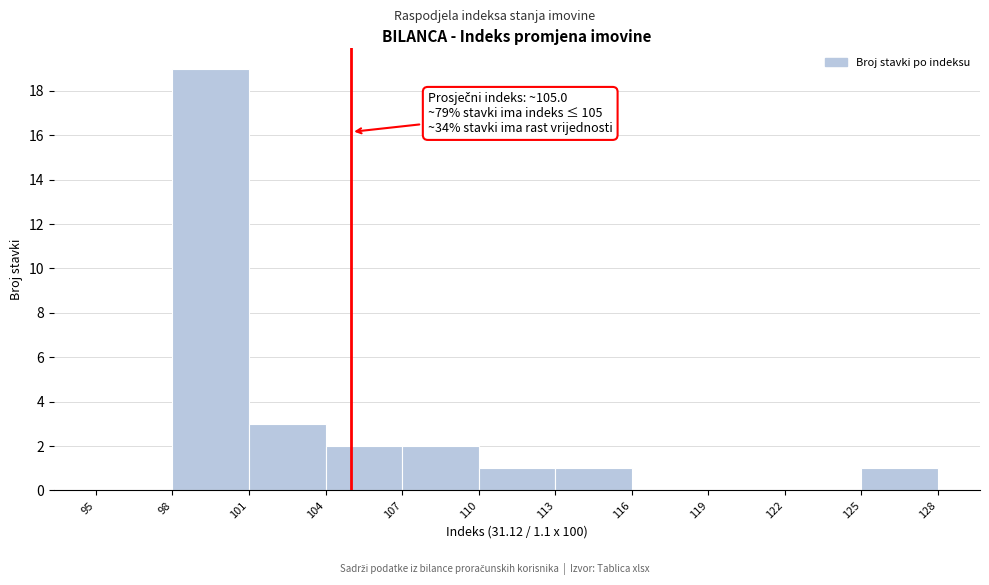

Over which range of the x-axis is the bar tallest?

98 to 101